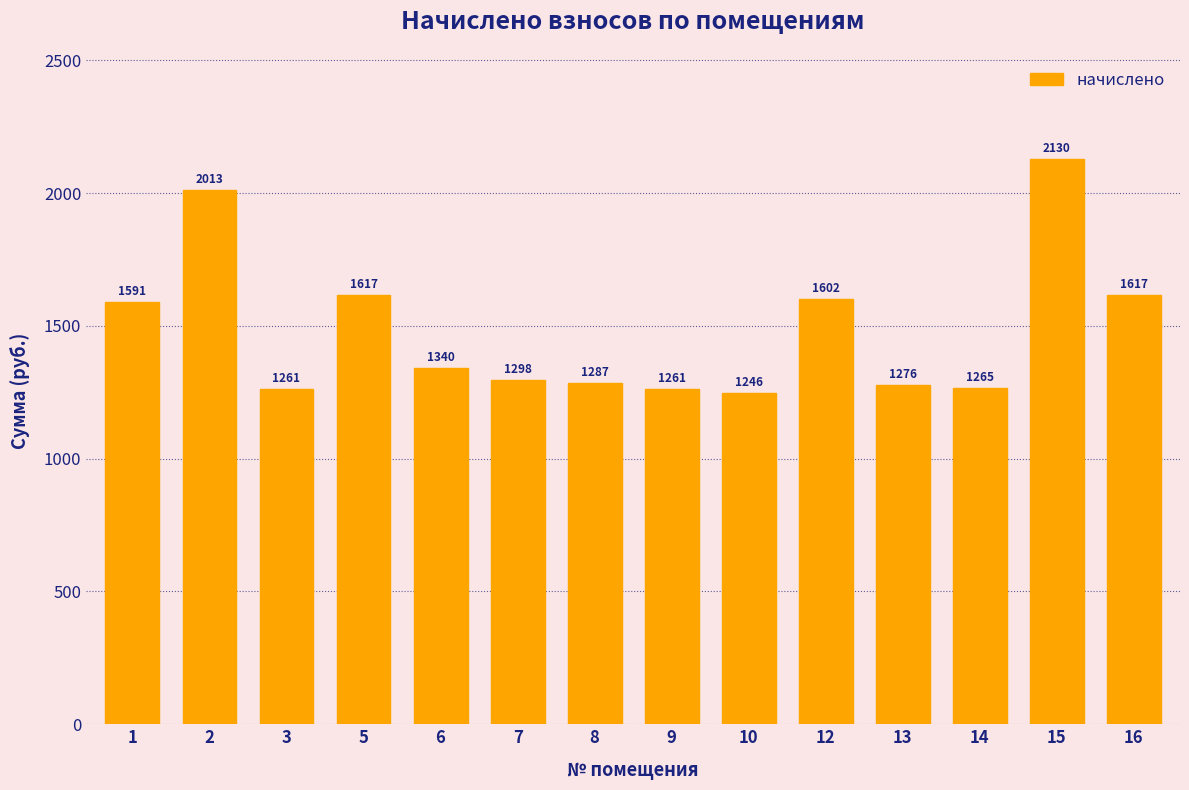

Read the value at 12.

1602.0